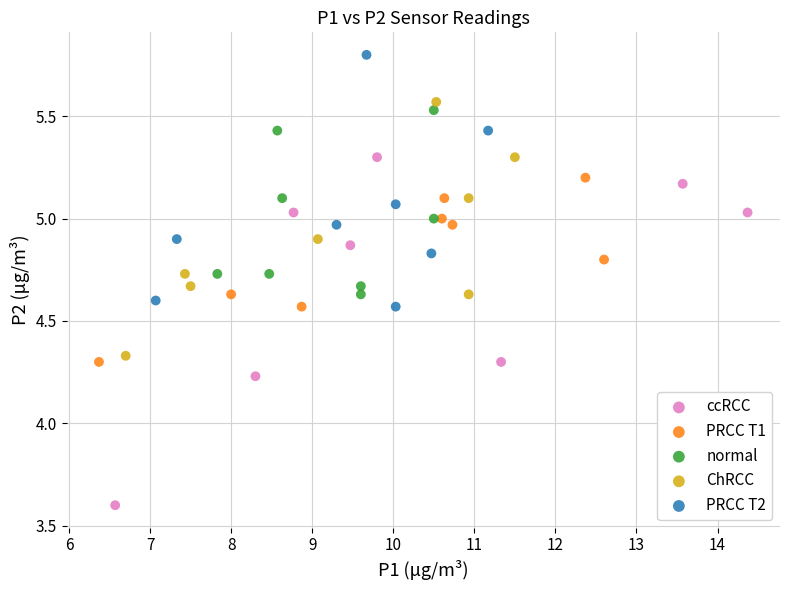

Which series has the largest Y range (max minus min)?

ccRCC